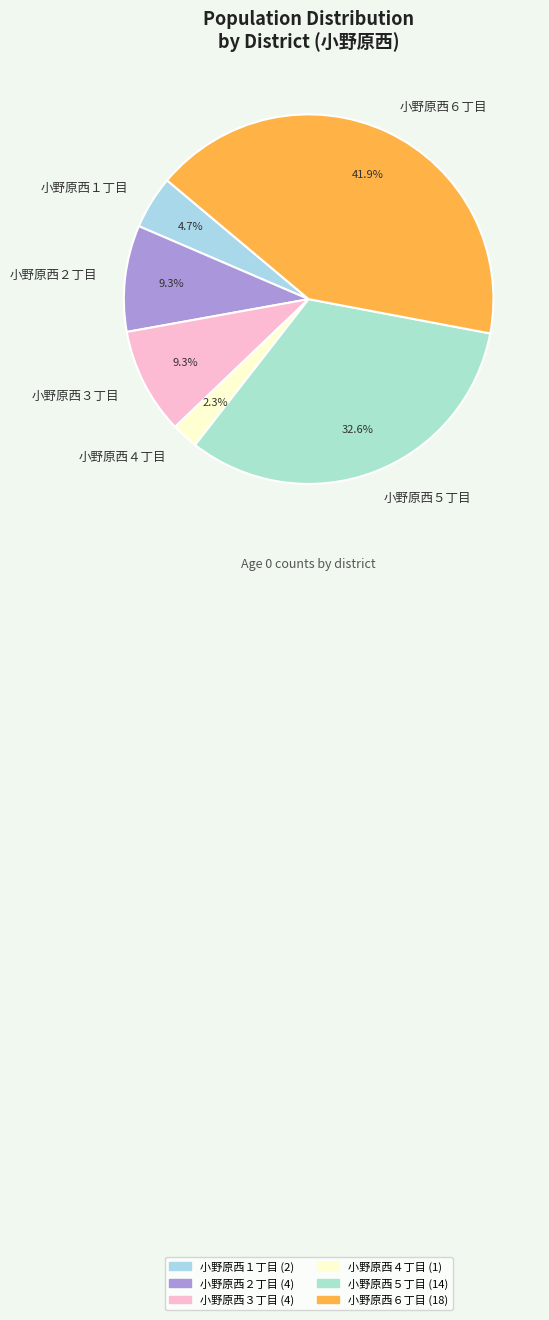

How many segments does this pie chart have?

6